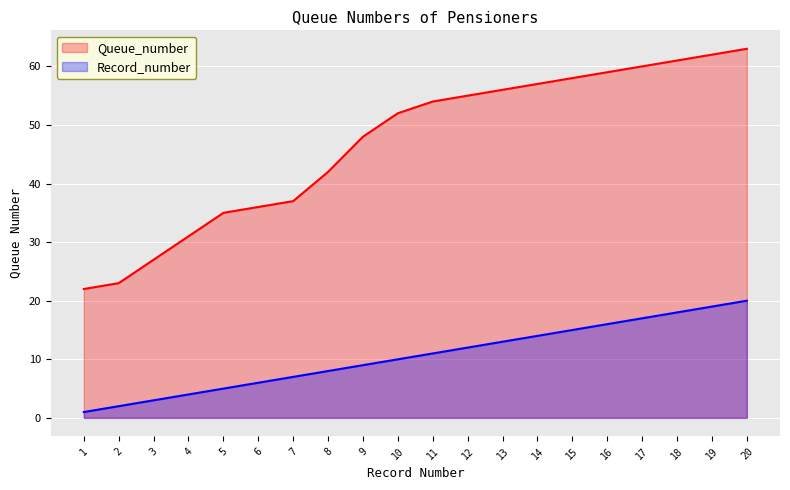

True or false: Queue_number has more than 1 points higher than both neighbors.

False